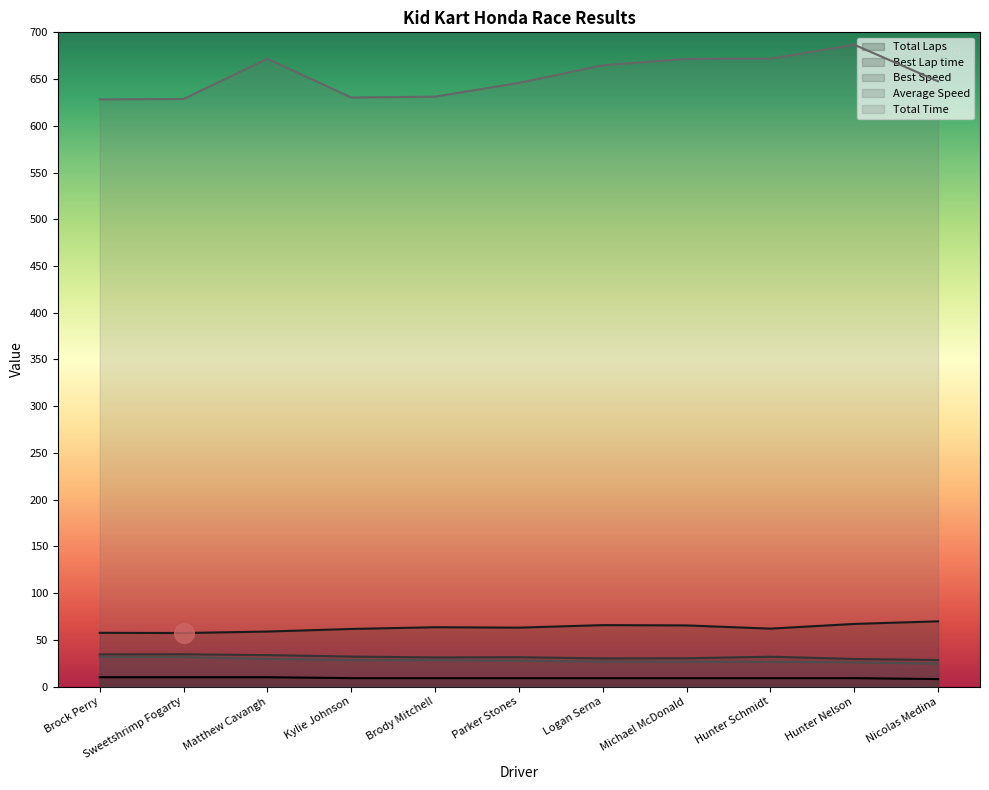

What are all the series names shown in the legend?

Total Laps, Best Lap time, Best Speed, Average Speed, Total Time